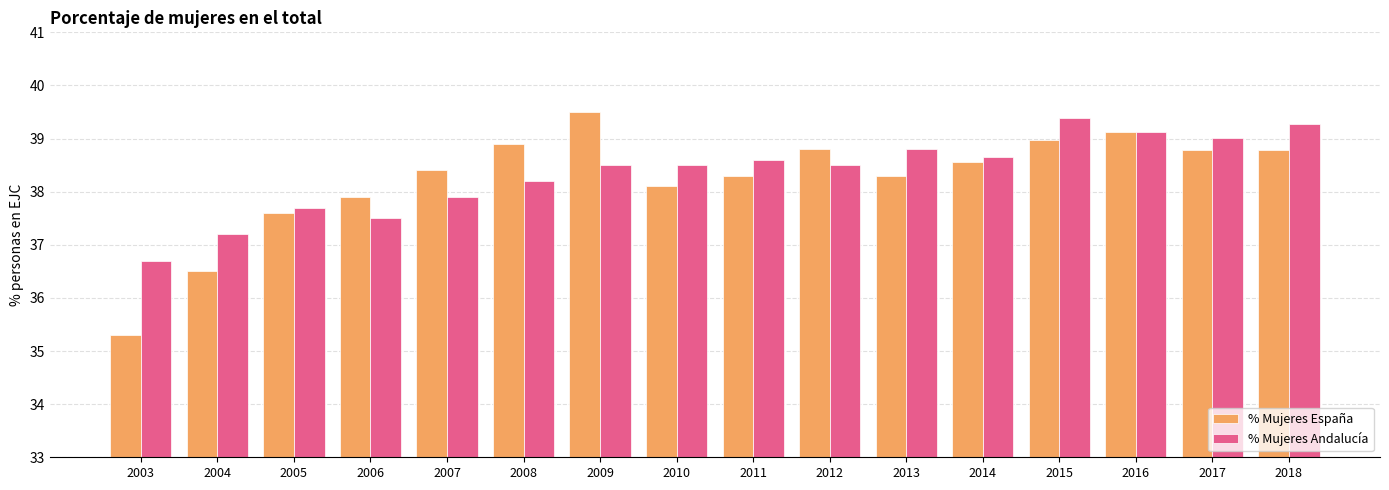

What is the value of the % Mujeres Andalucía bar at the 6th from the left?

38.2